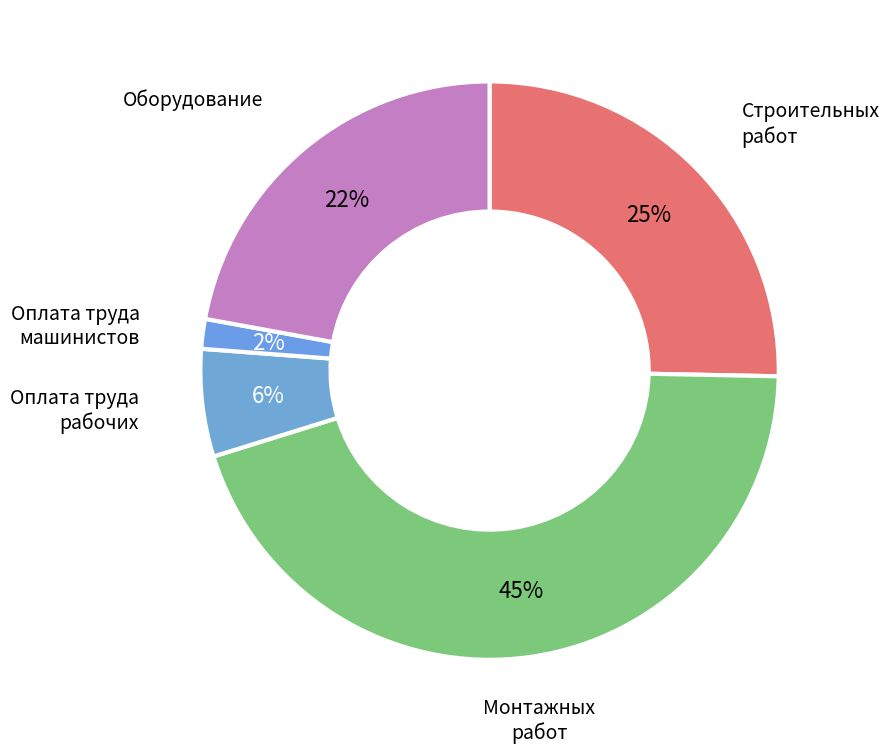

How many segments does this pie chart have?

5